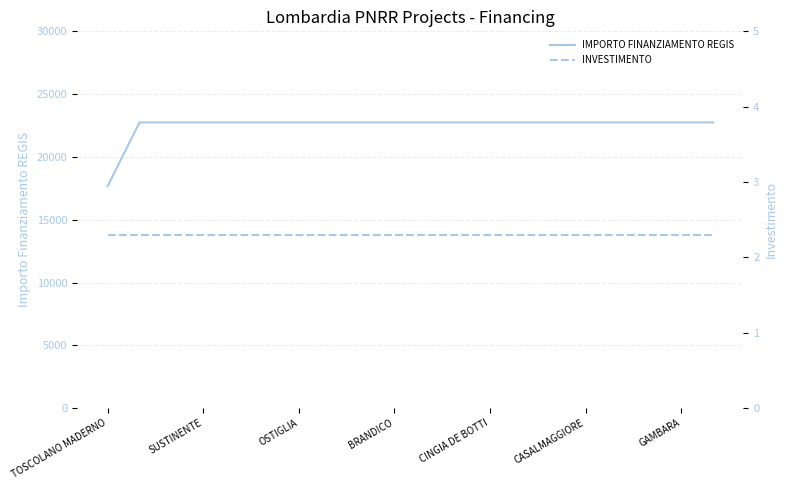

Does the chart have visible grid lines?

Yes